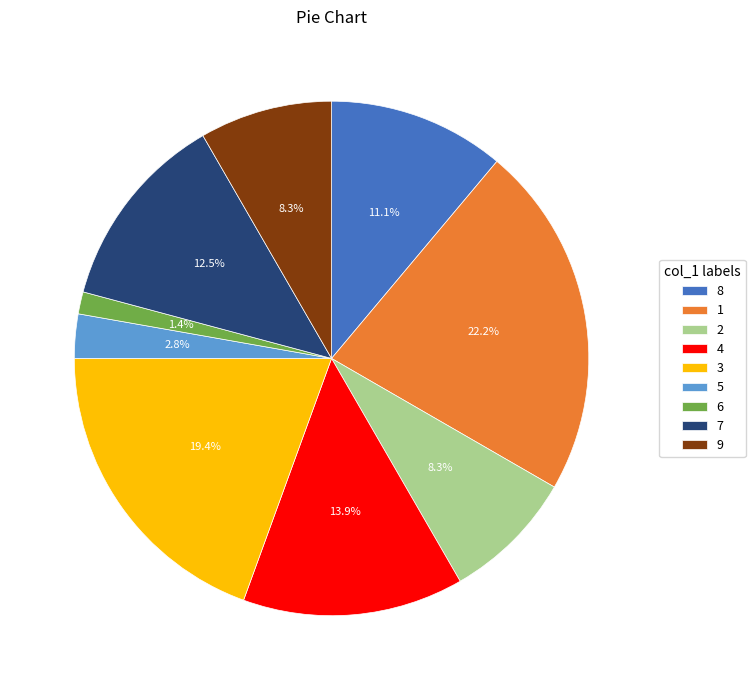

What is the ratio of the value at 3 to the value at 9?

2.3